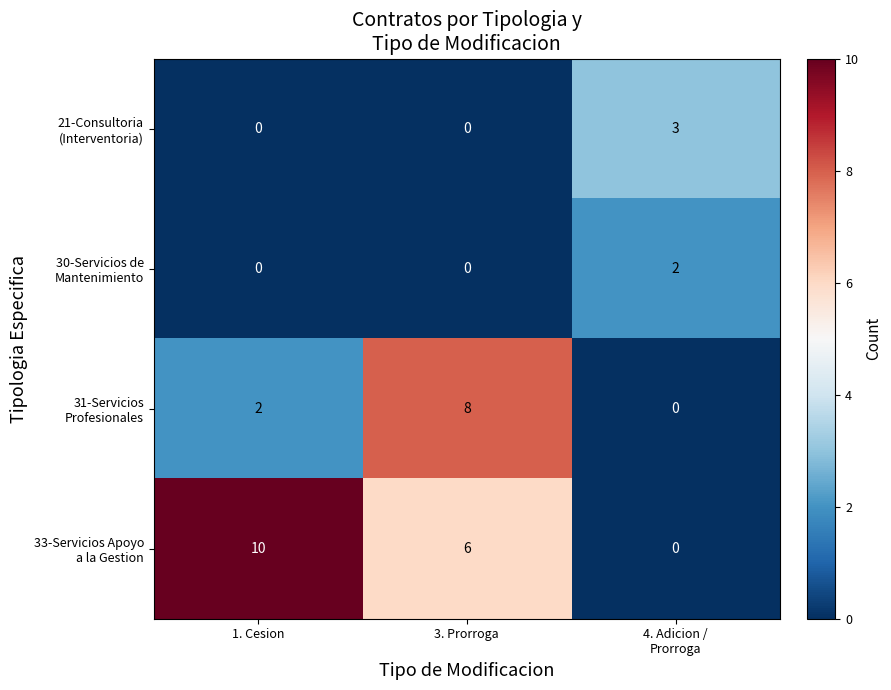

What is the total value across all series at 1. Cesion?

12